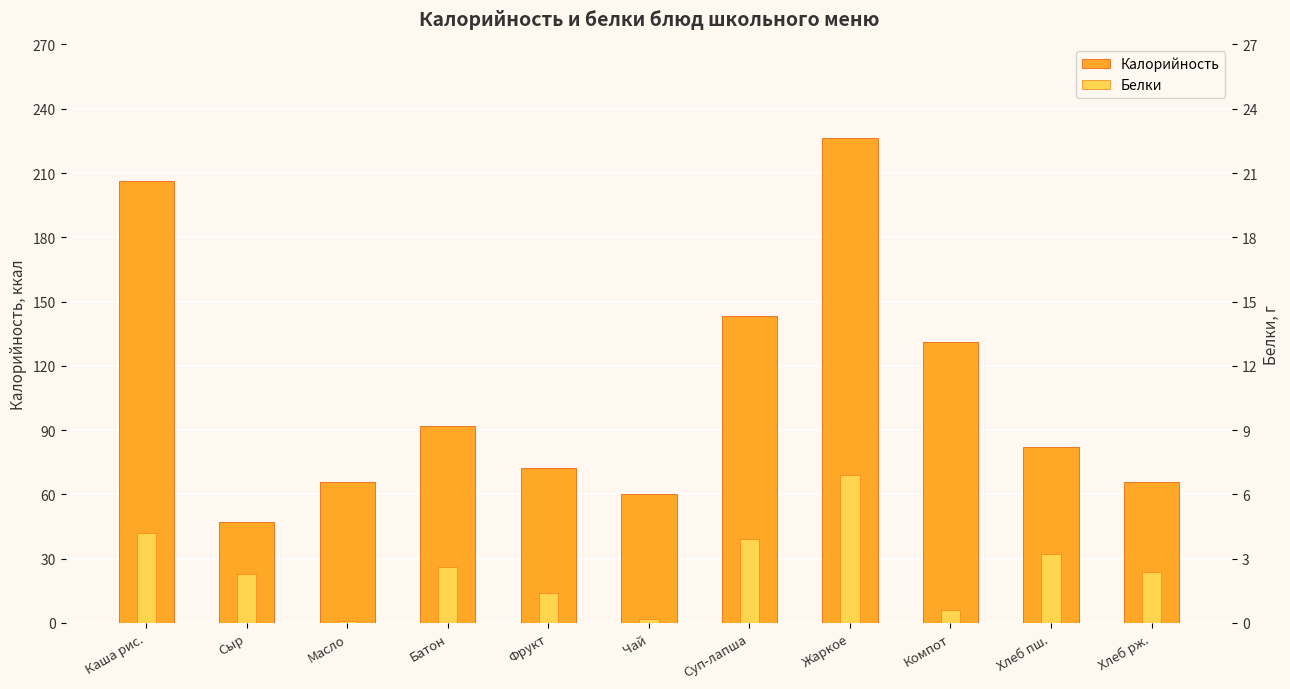

What is the average value of the Белки series?

2.5